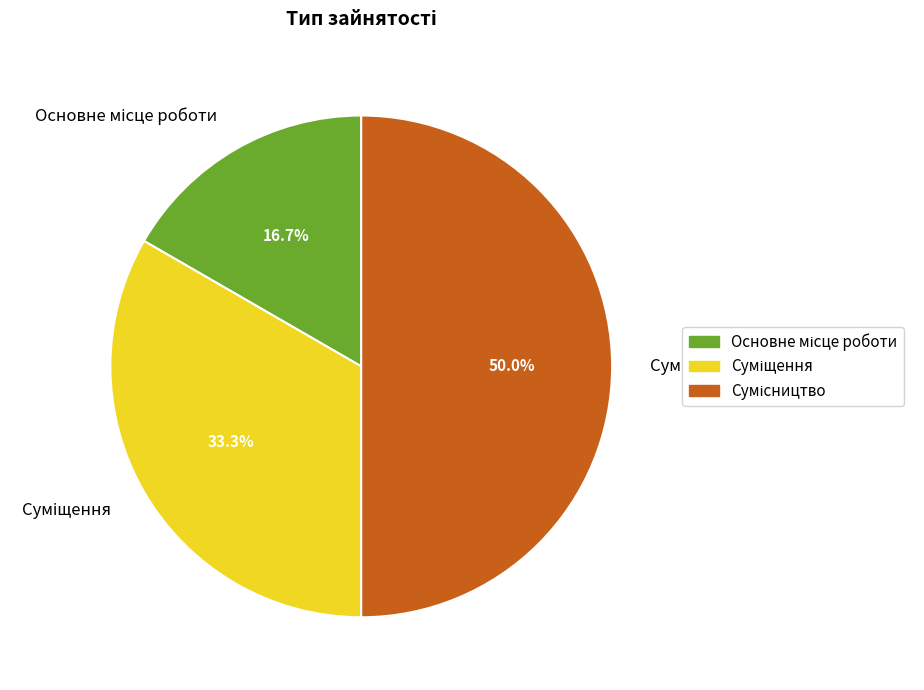

To the nearest percent, what portion does Сумісництво represent?

50%